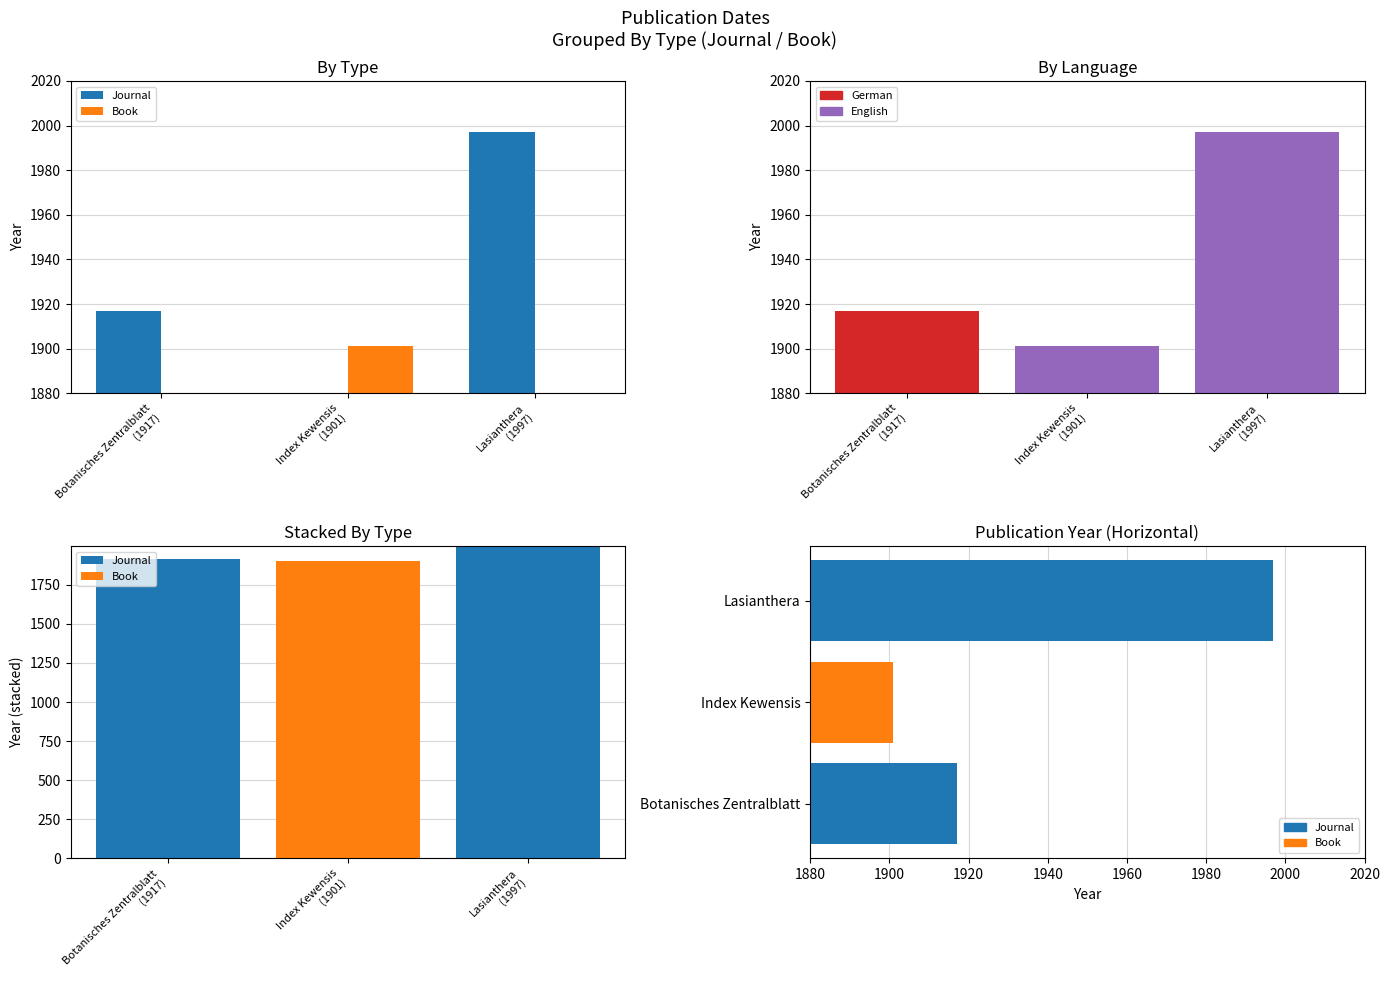

How many data points in Publication Year are above 1917?

1